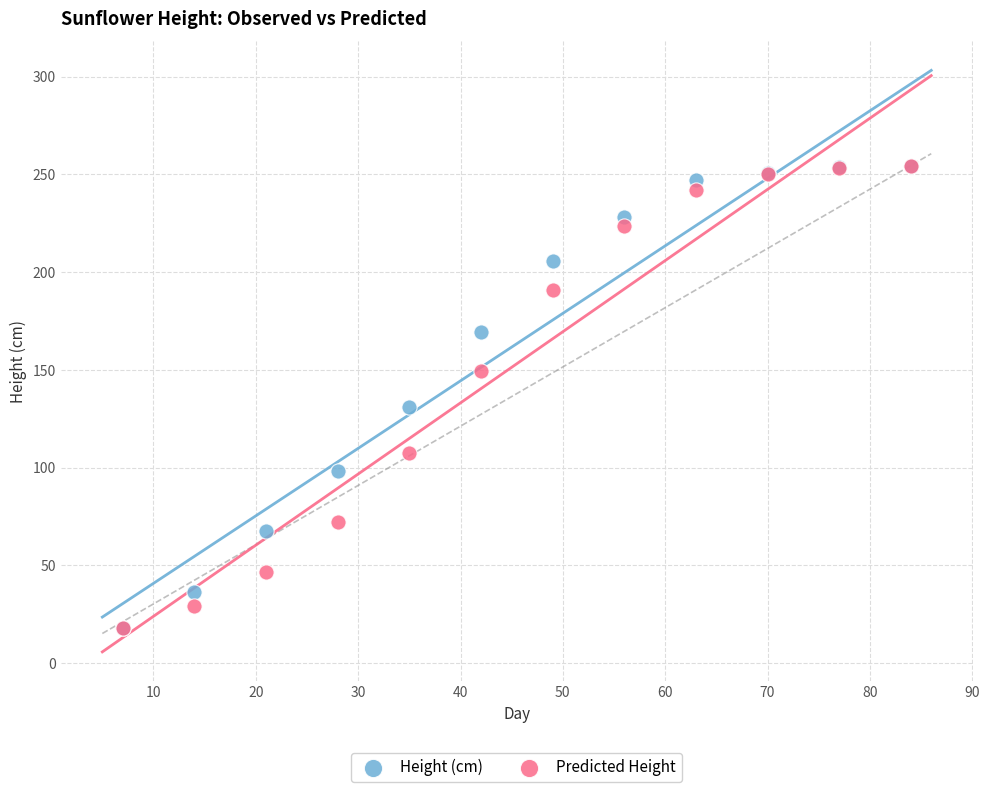

In the Height (cm) series, what Y value is closest to 136?

131.0